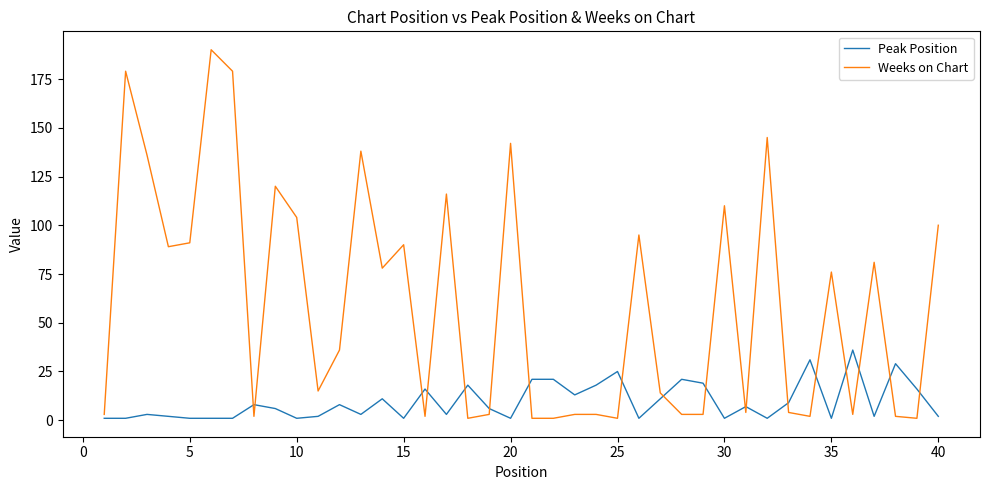

Which series has the largest range (max minus min)?

Weeks on Chart